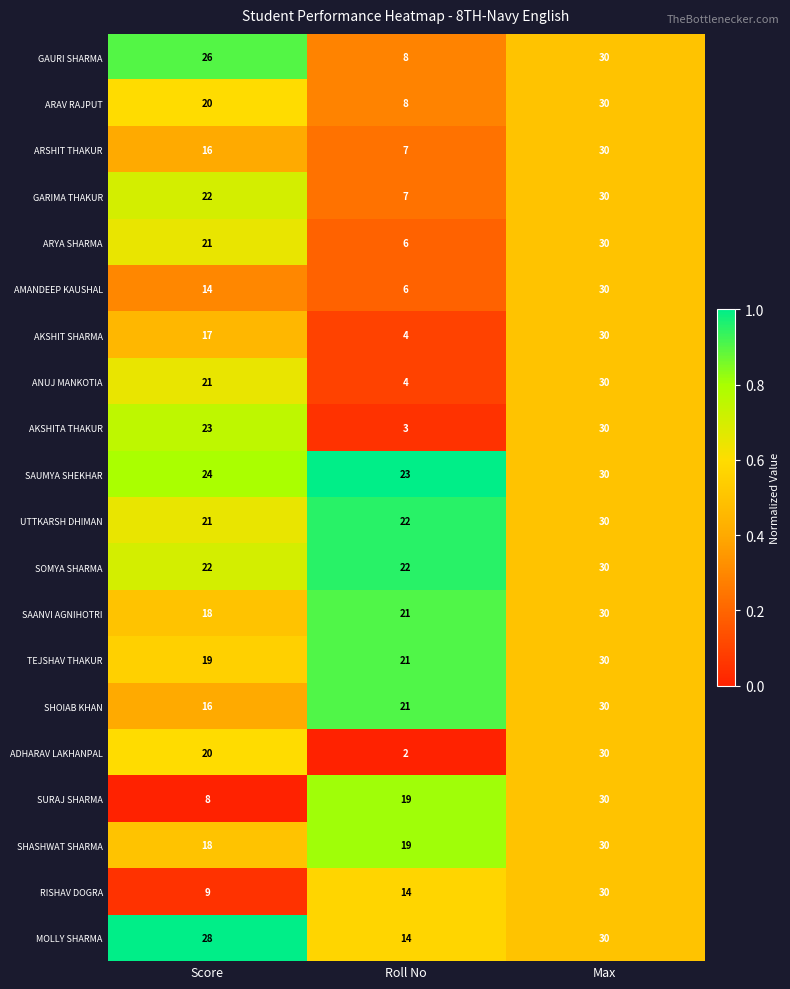

What is the difference between the highest and lowest values at Roll No?

21